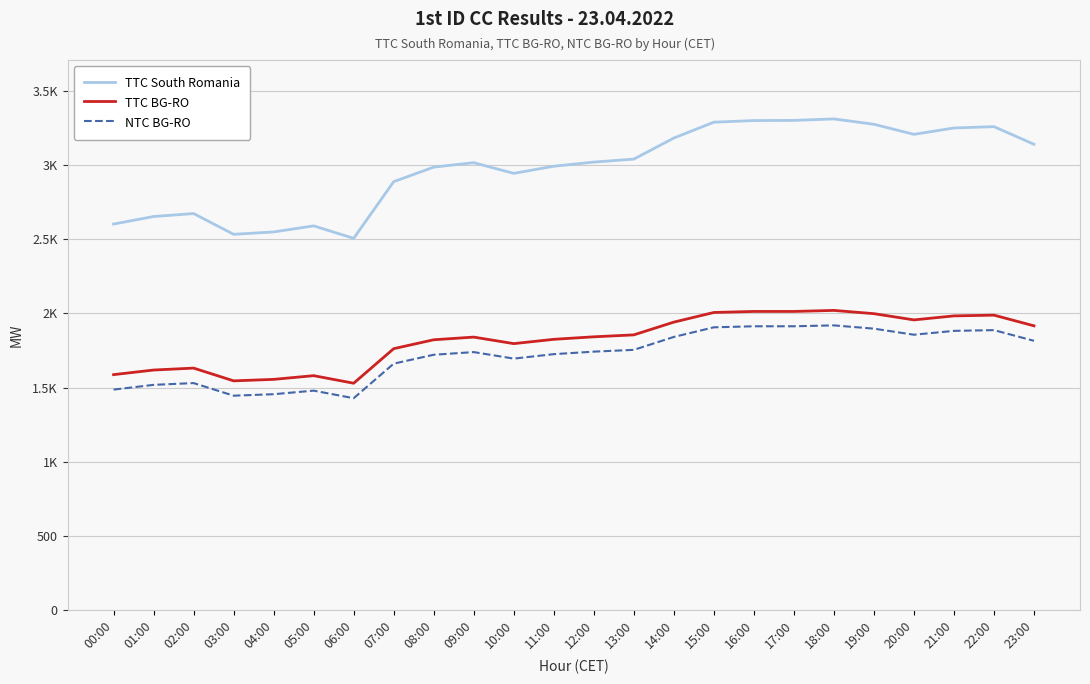

What is the label of the 14th point from the left?

13:00